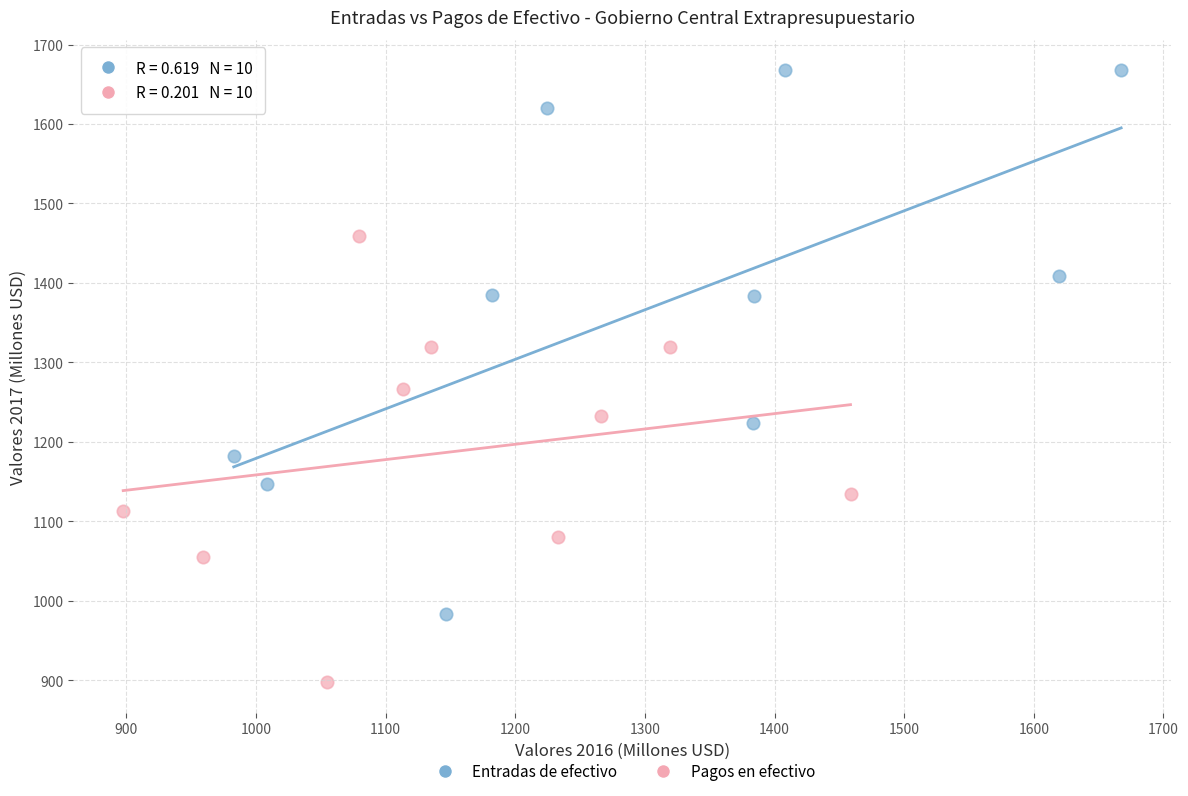

Which series reaches the maximum Y coordinate?

Entradas de efectivo